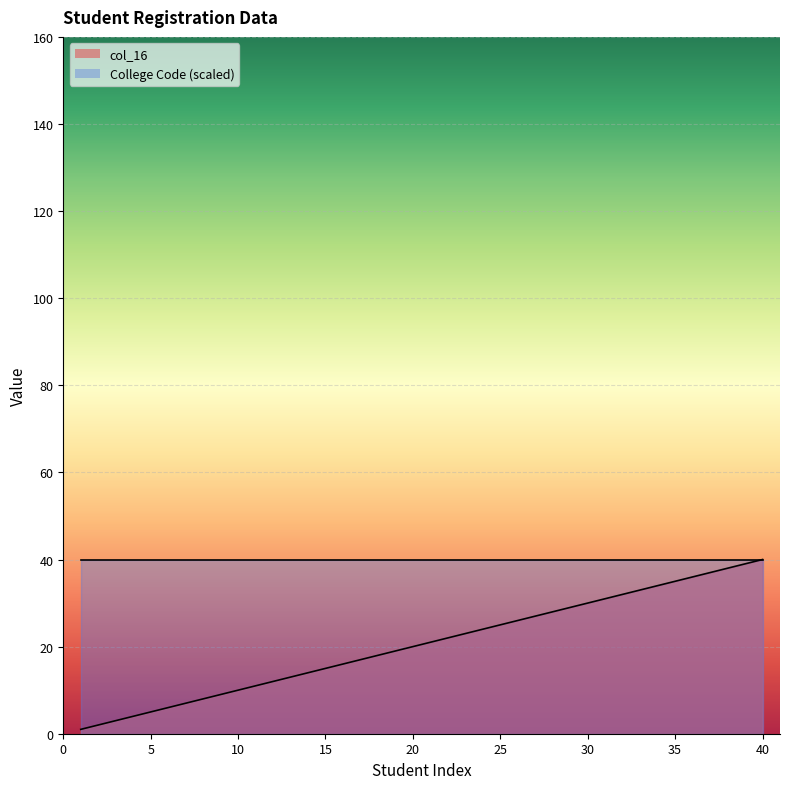

What is the sum of all values?

820